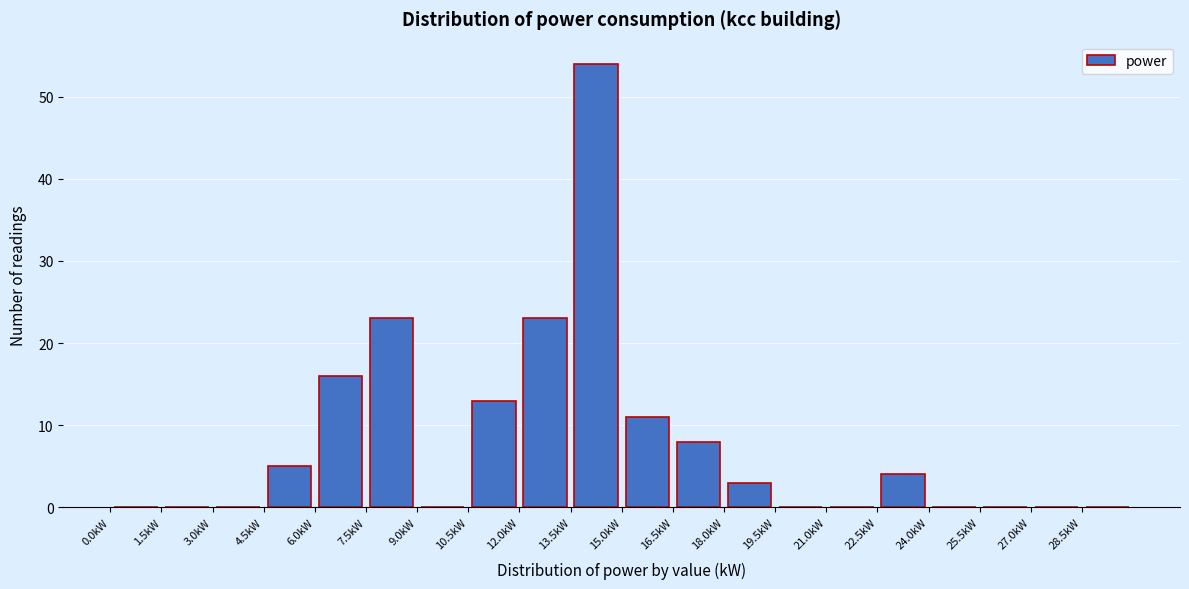

How tall is the bar that spans 15.0 to 16.5 on the x-axis? Neither the bar edges nor the heights are printed on the chart, so give them approximately, as read against the axes.

11